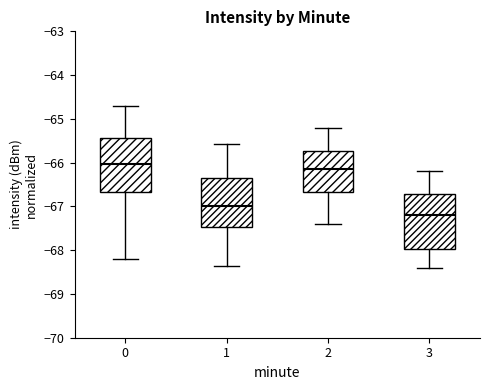

Reading left to right, transcribe this box plot: for each box, give where its median line is, the range the box spans, and where its two whiskers end, as read against the y-axis. The values are not printed on the chart, so give them approximately, as read against the axis.

0: median -66.0, box -66.7 to -65.4, whiskers -68.2 to -64.7
1: median -67.0, box -67.5 to -66.4, whiskers -68.4 to -65.6
2: median -66.1, box -66.7 to -65.7, whiskers -67.4 to -65.2
3: median -67.2, box -68.0 to -66.7, whiskers -68.4 to -66.2